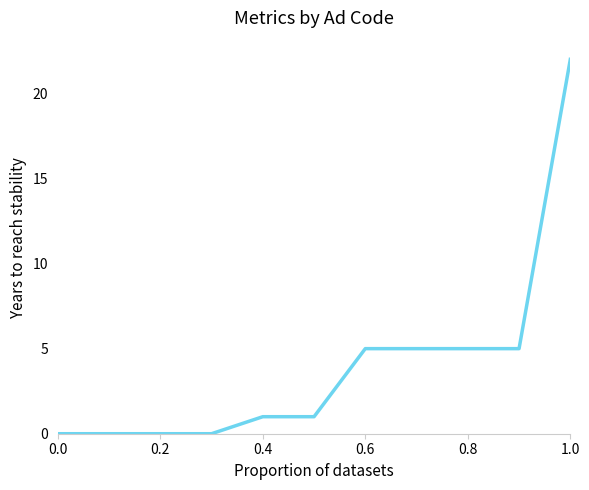

What is the maximum value shown in the chart?

22